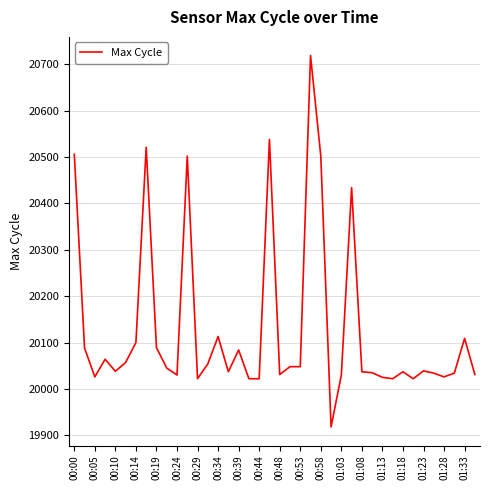

What is the greatest value displayed?

20719